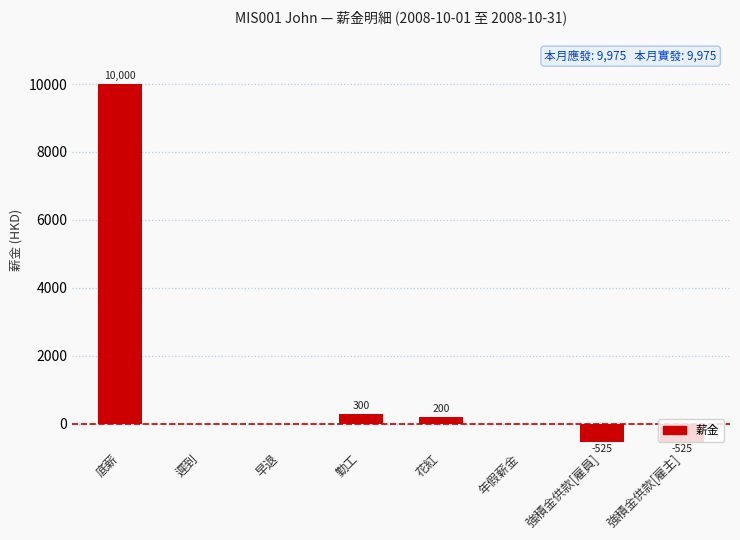

At which label does the data first exceed 0?

底薪